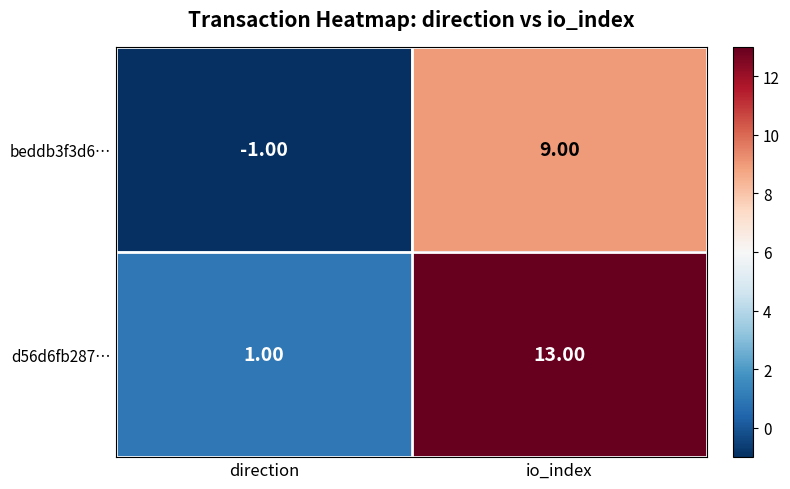

Which series has the largest total across all categories?

d56d6fb287…